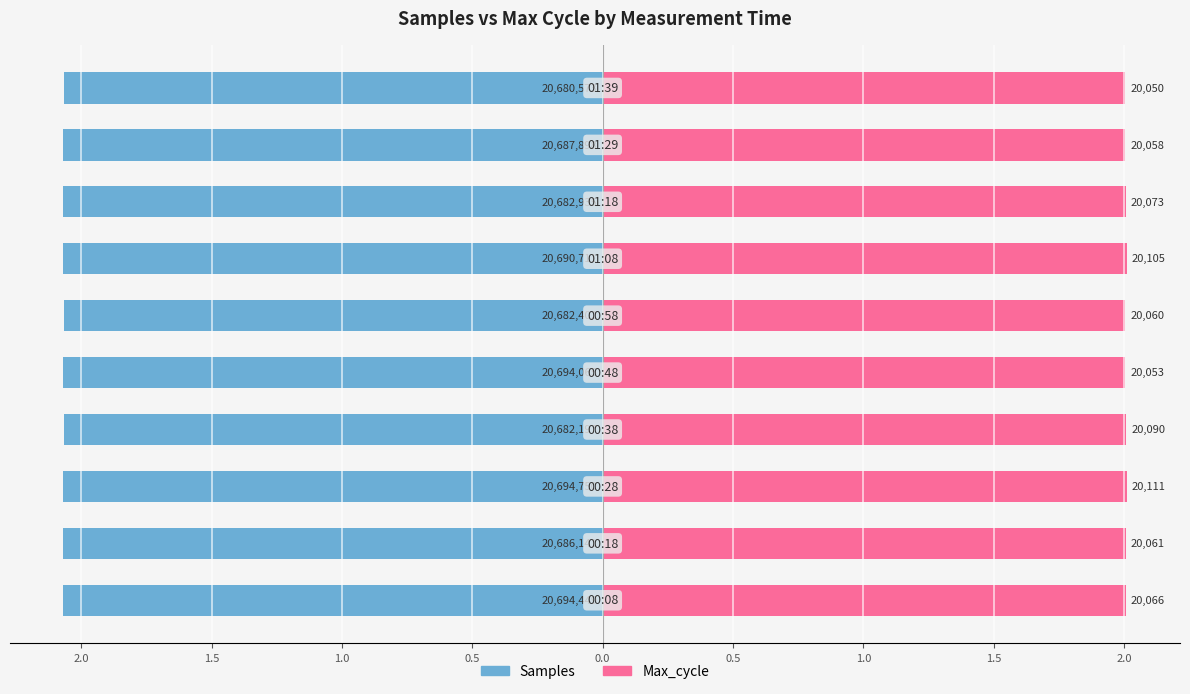

Which series changed the most between 0.5 and 1.5?

Samples